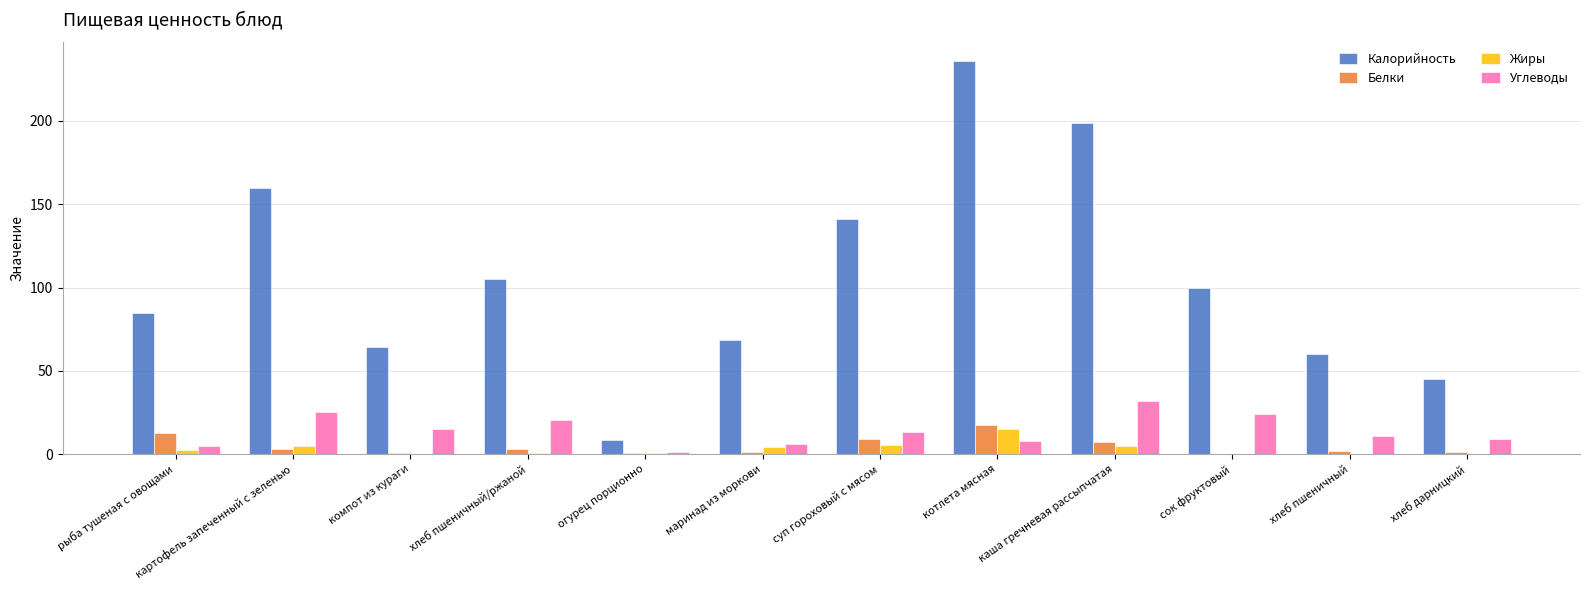

Between каша гречневая рассыпчатая and сок фруктовый, which series saw the biggest shift?

Калорийность